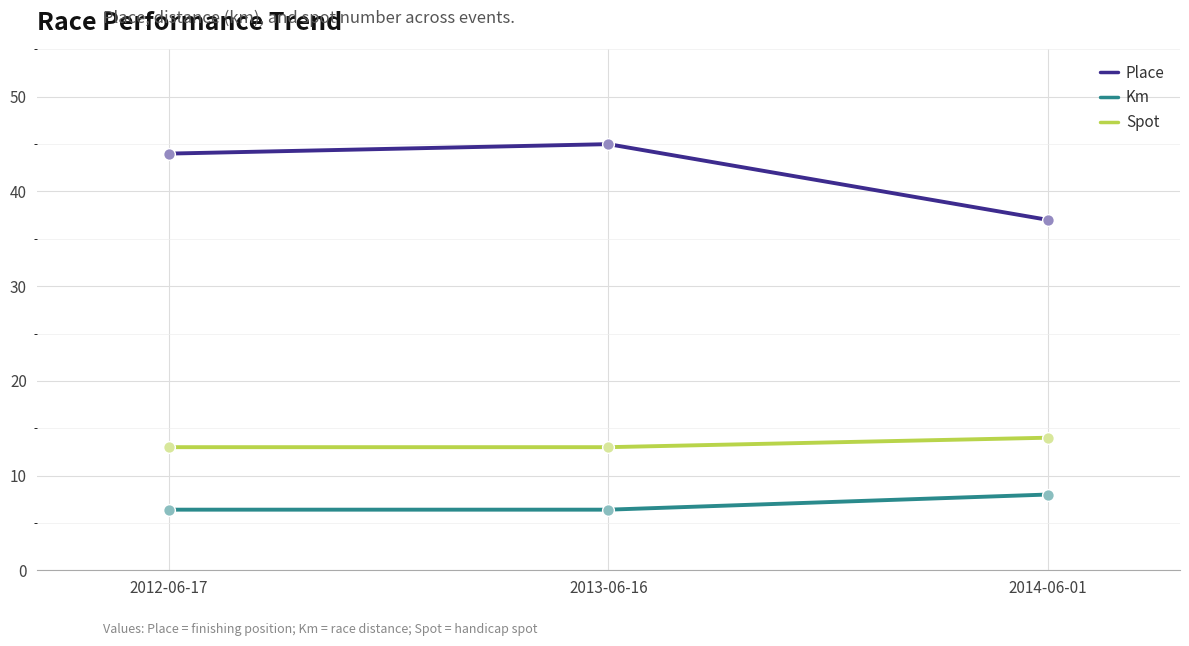

Is the value of Km at 2014-06-01 greater than the value of Place at 2014-06-01?

No